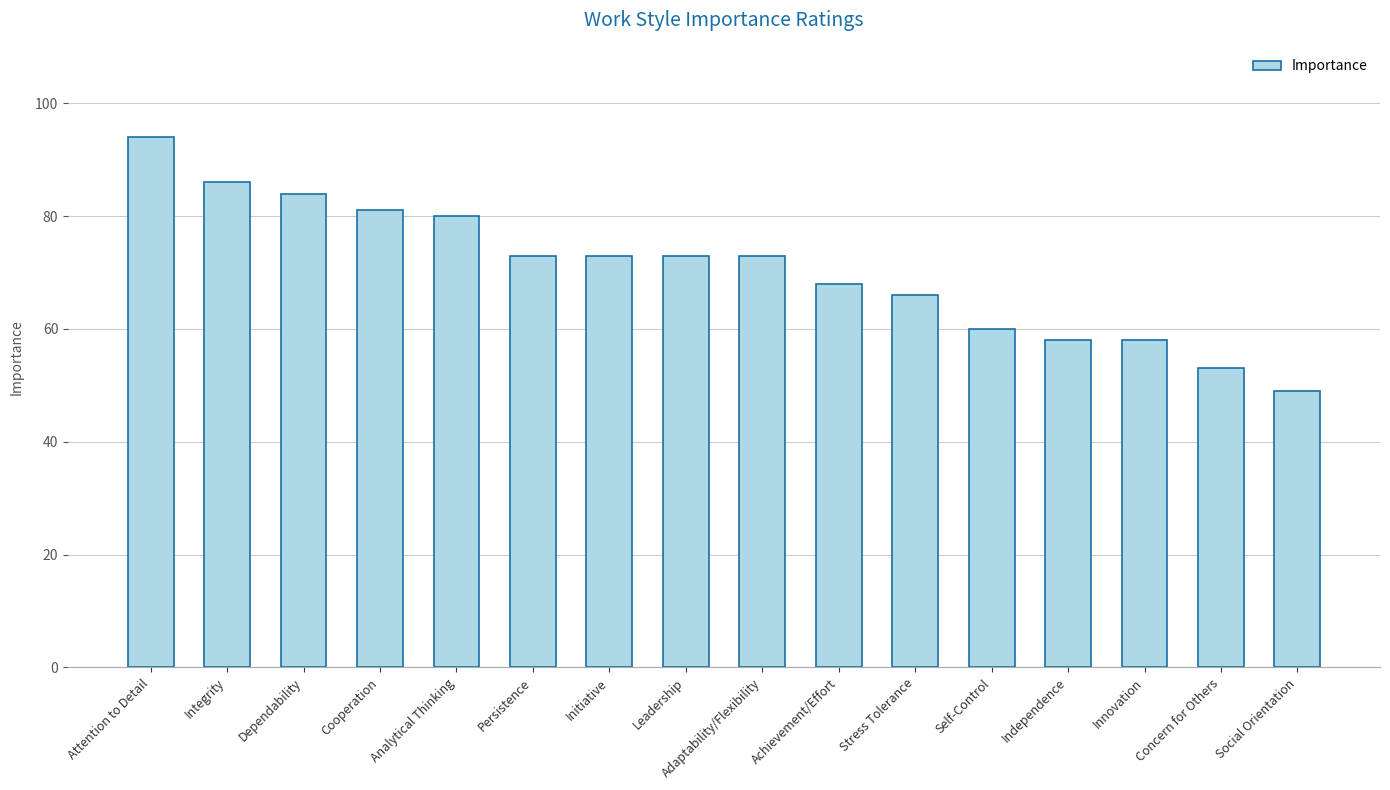

What is the label of the 6th bar from the left?

Persistence